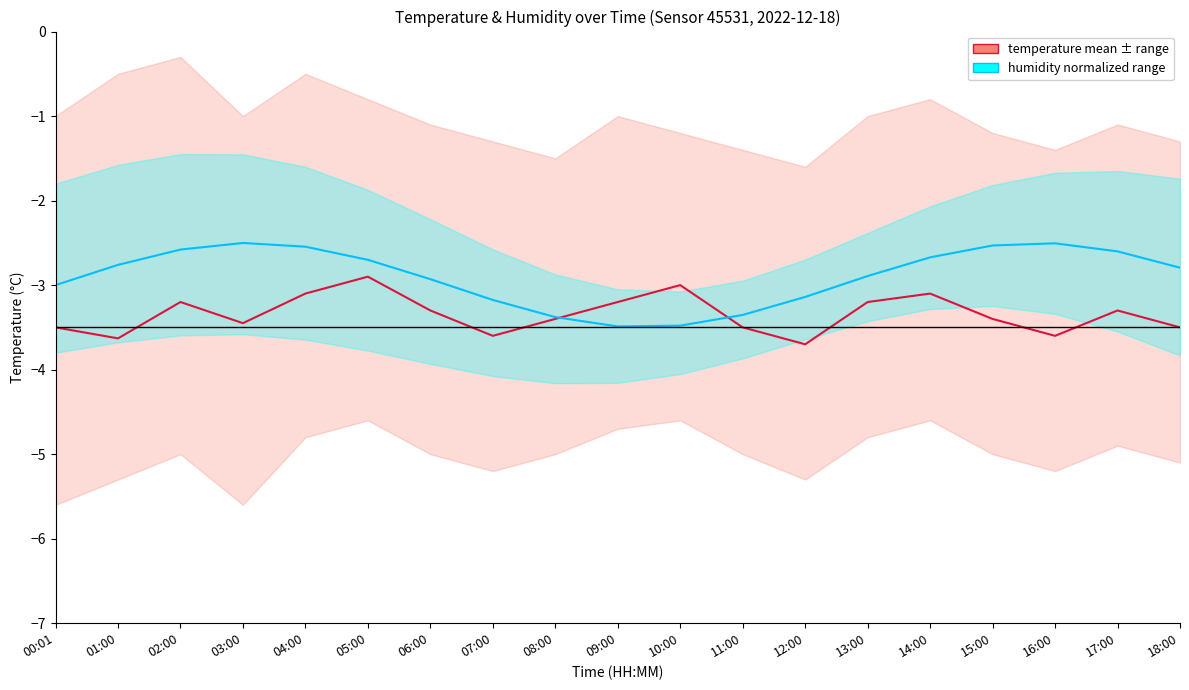

What position from the left is 14:00?

15